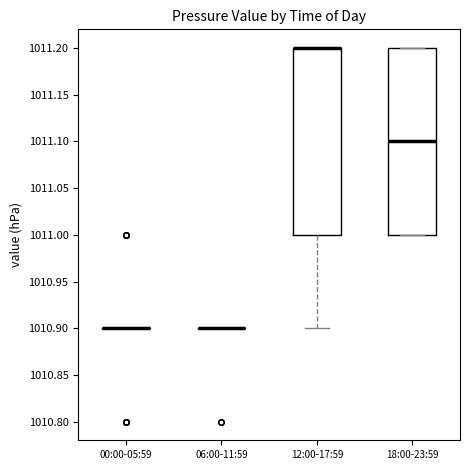

Reading left to right, transcribe this box plot: for each box, give where its median line is, the range the box spans, and where its two whiskers end, as read against the y-axis. The values are not printed on the chart, so give them approximately, as read against the axis.

00:00-05:59: box collapsed to a line at 1010.9, whiskers 1010.9 to 1010.9
06:00-11:59: box collapsed to a line at 1010.9, whiskers 1010.9 to 1010.9
12:00-17:59: median 1011.2 (drawn on the box's upper edge), box 1011.0 to 1011.2, whiskers 1010.9 to 1011.2
18:00-23:59: median 1011.1, box 1011.0 to 1011.2, whiskers 1011.0 to 1011.2